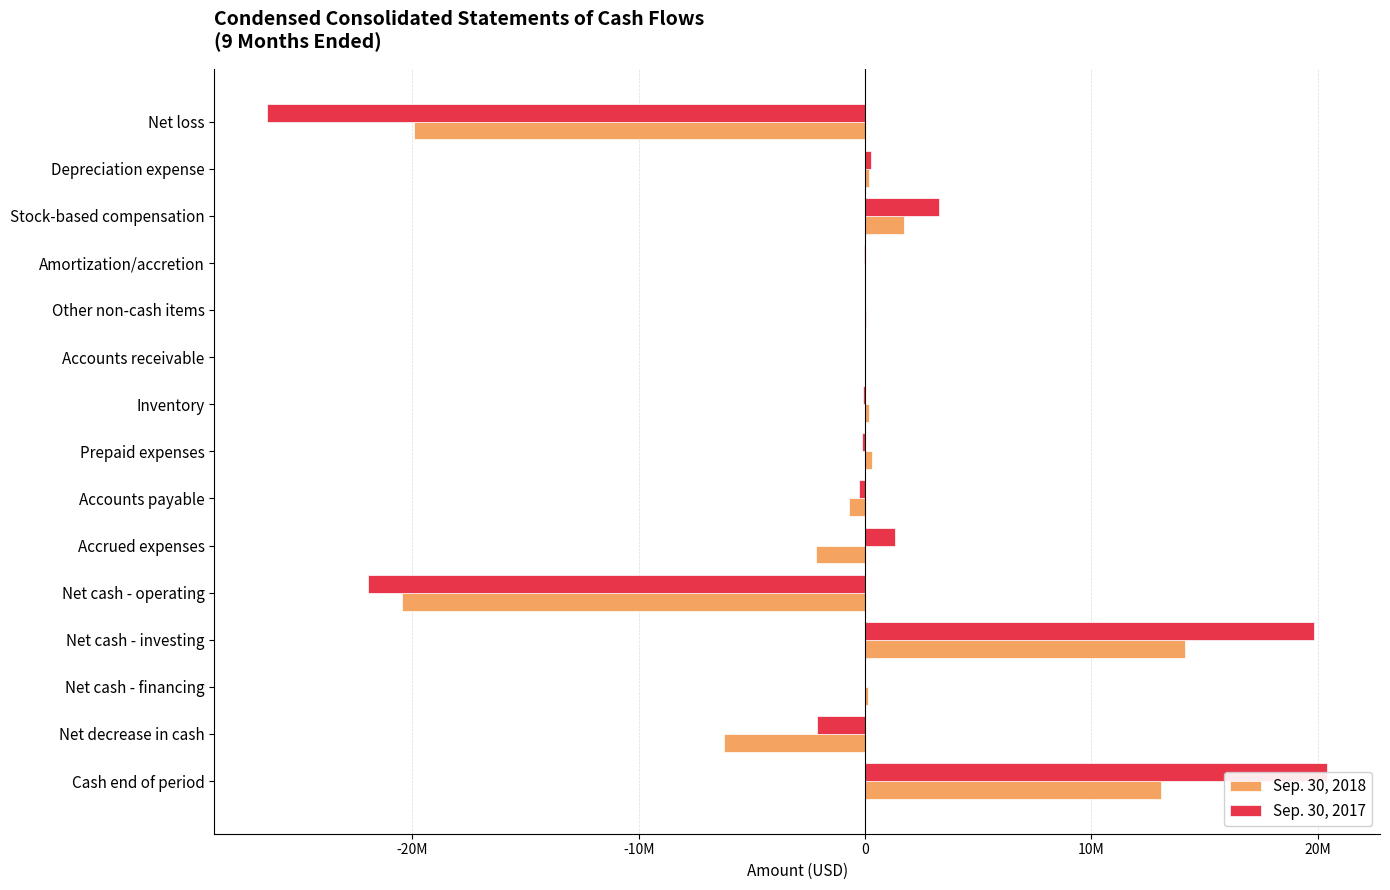

What is the sum of all Sep. 30, 2017 values?

-5993480